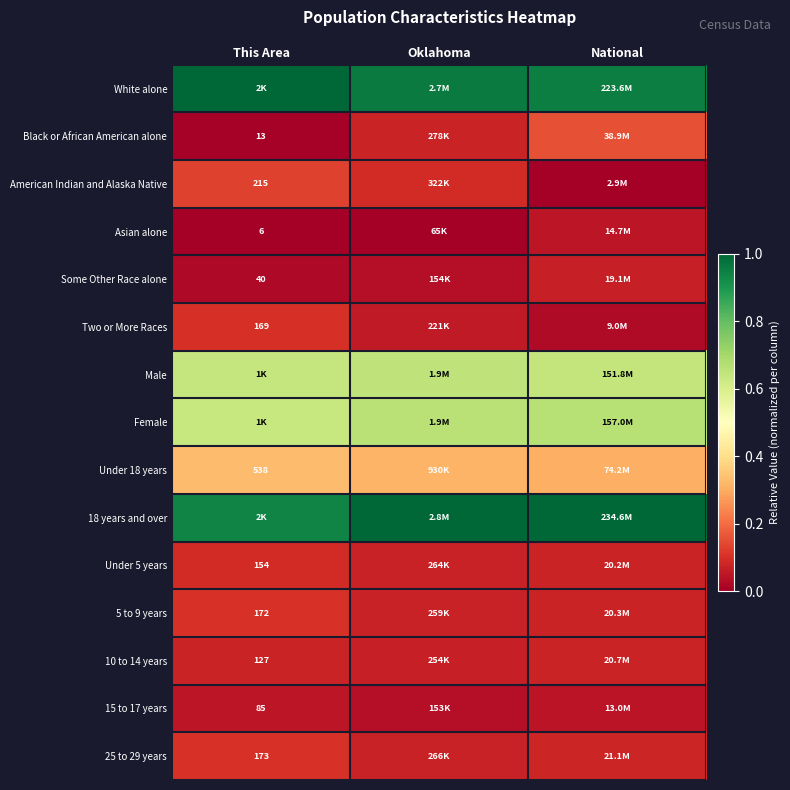

How many data points does each series have?

3